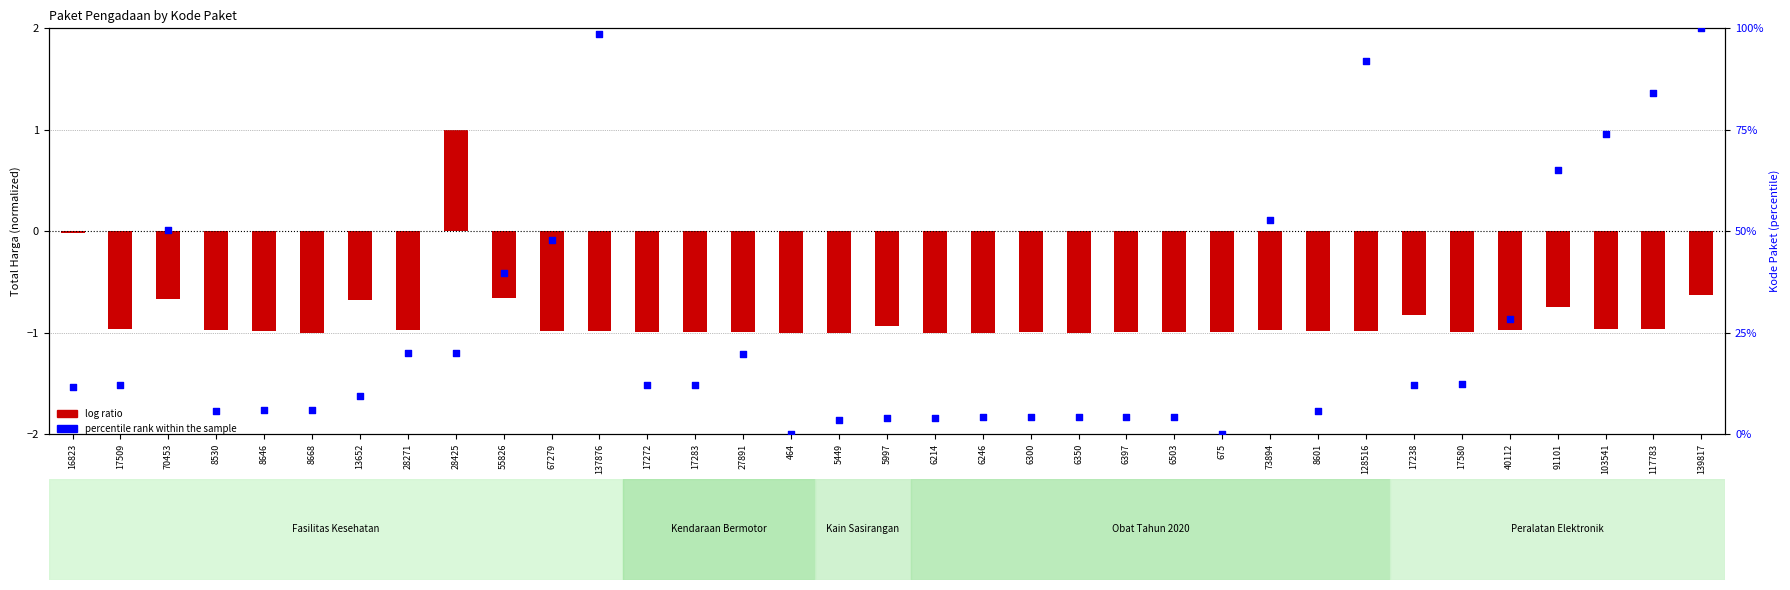

Which series has the largest total across all categories?

percentile rank within the sample